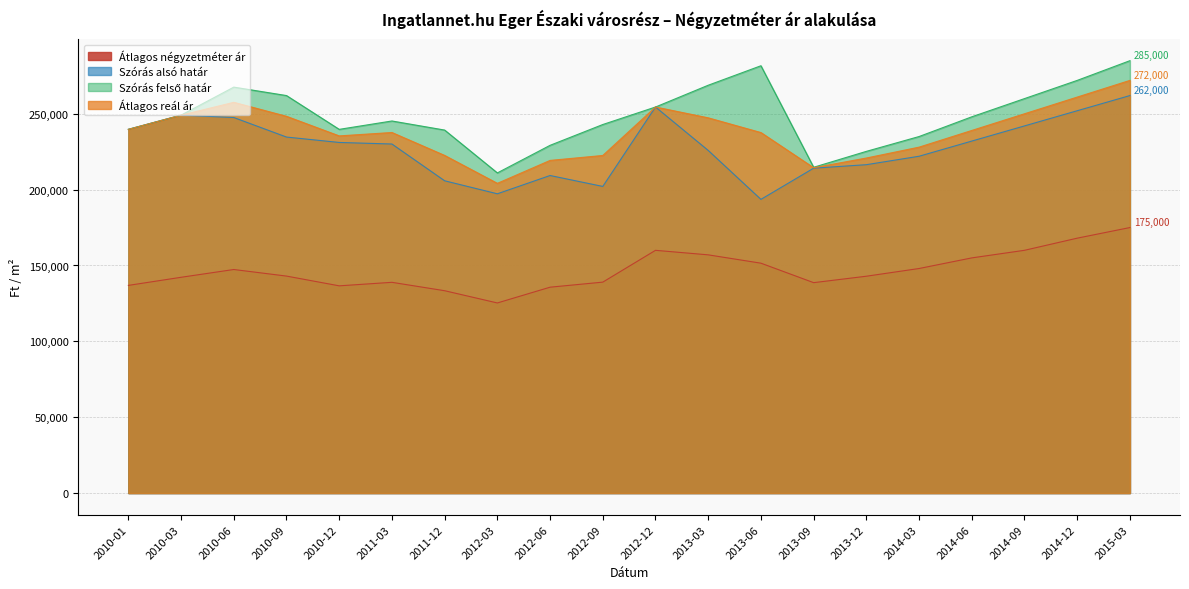

What position from the left is 2010-12?

5